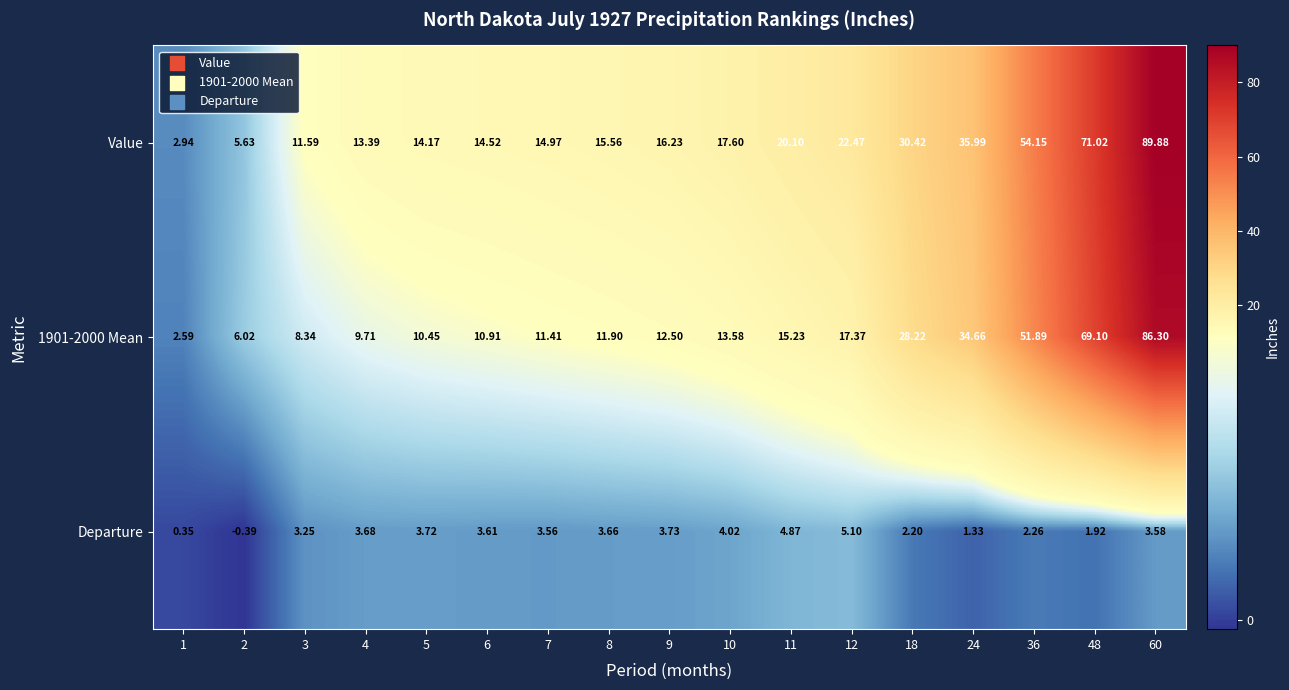

Is the value of Departure at 1 greater than the value of 1901-2000 Mean at 12?

No